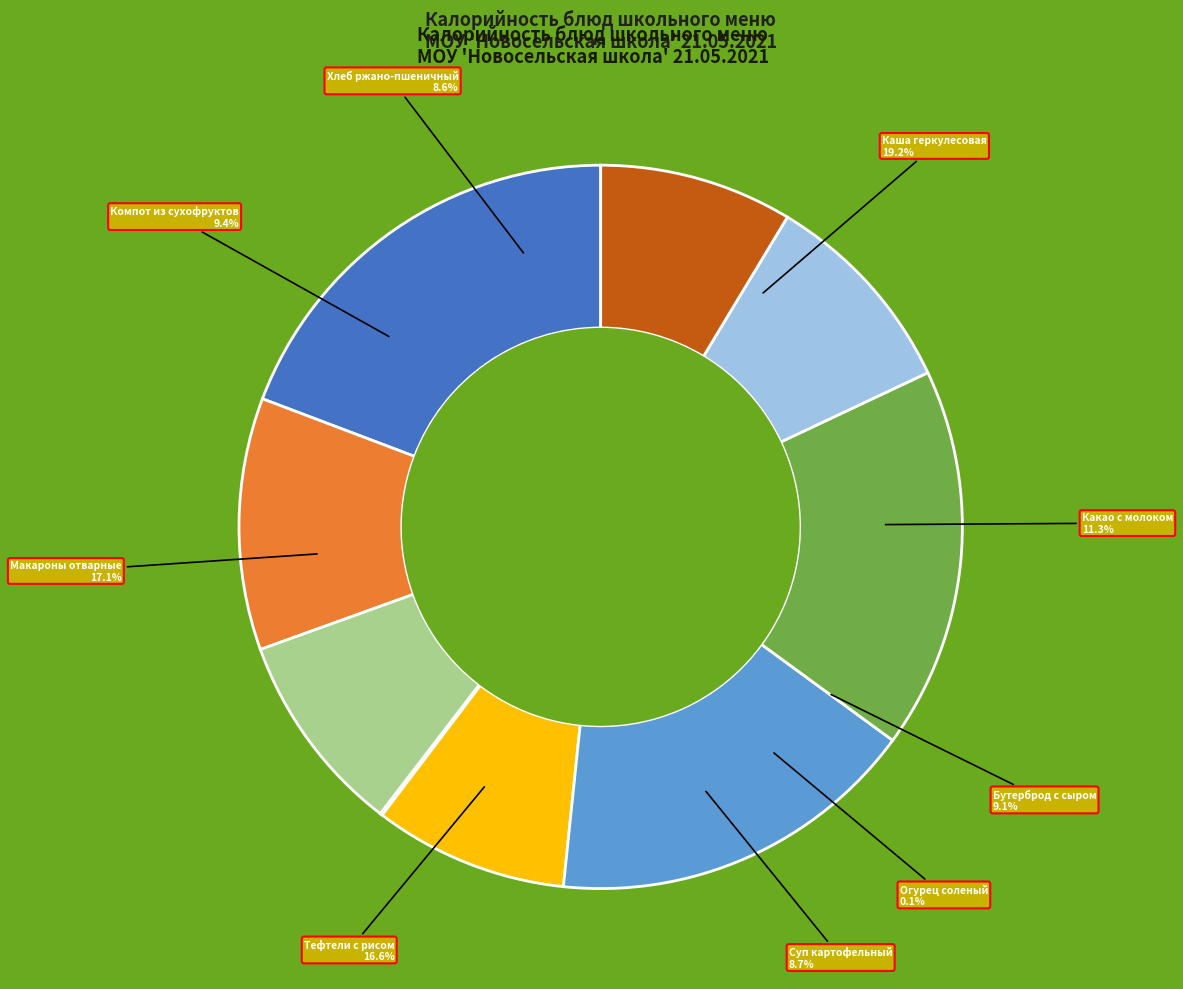

What is the smallest slice in the pie chart?

Огурец соленый кусочком